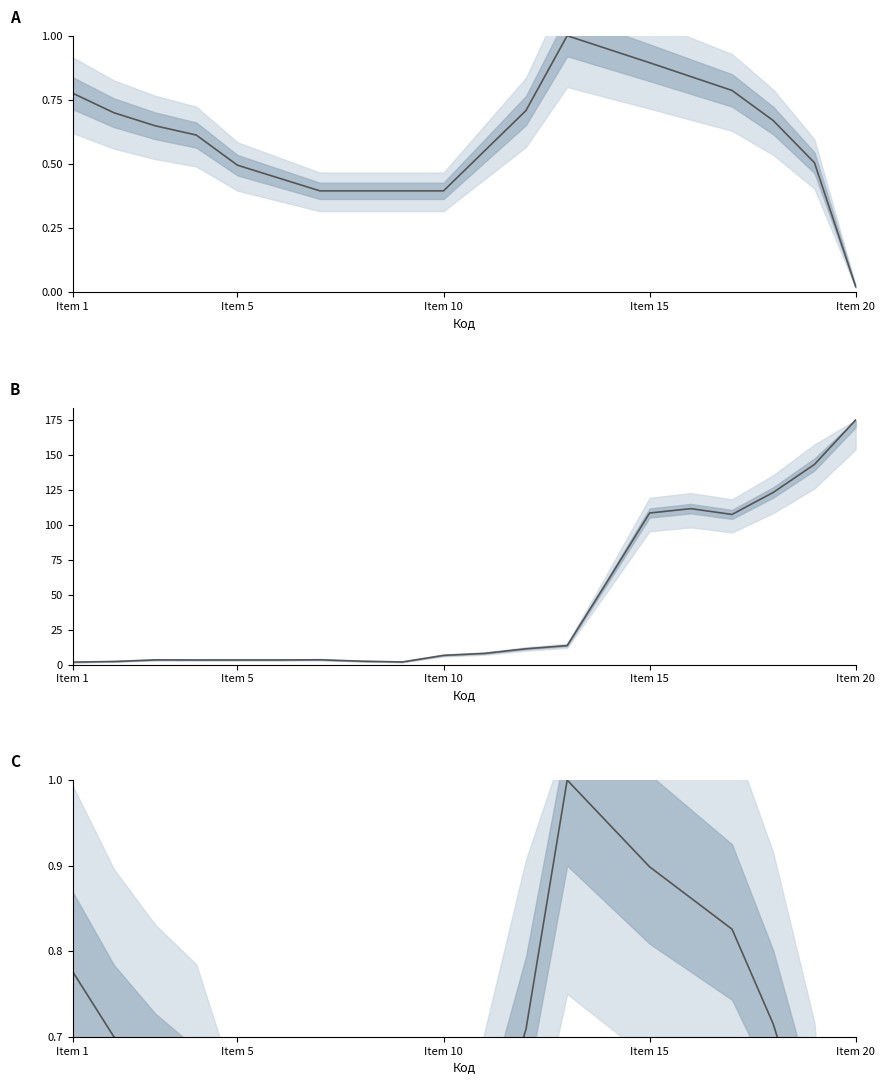

True or false: Ціна (норм.) has more than 2 points higher than both neighbors.

False